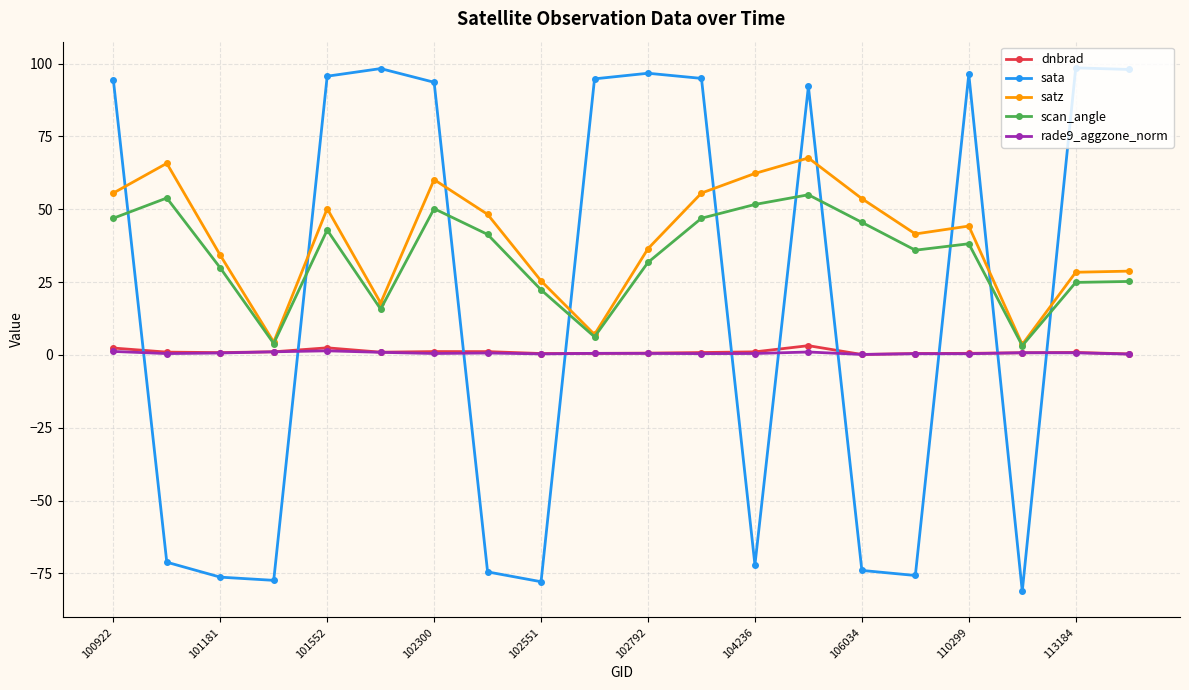

Which series has the largest range (max minus min)?

sata